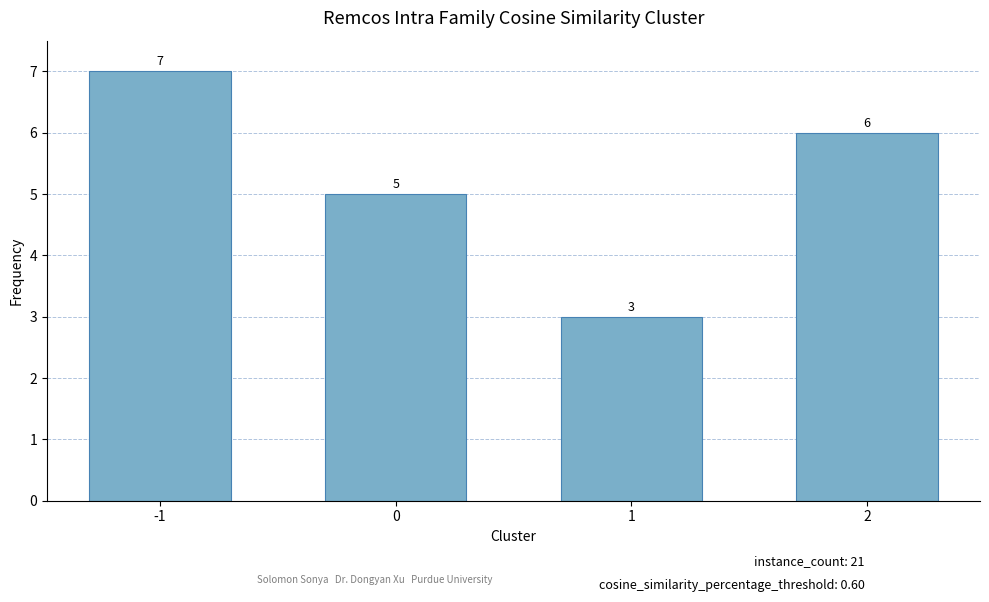

What is the difference between the second highest and second lowest values?

1